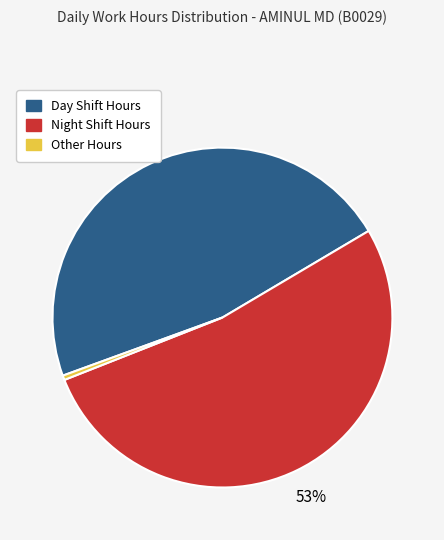

To the nearest percent, what is the average slice percentage?

33%